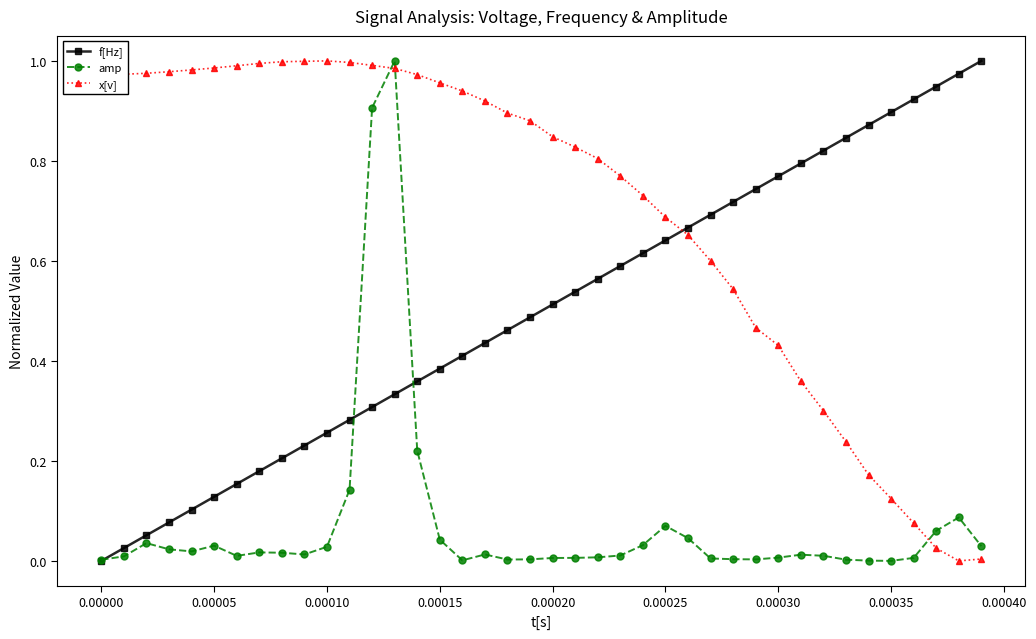

List the series in order of their overall mean, lowest first.

amp, f[Hz], x[v]